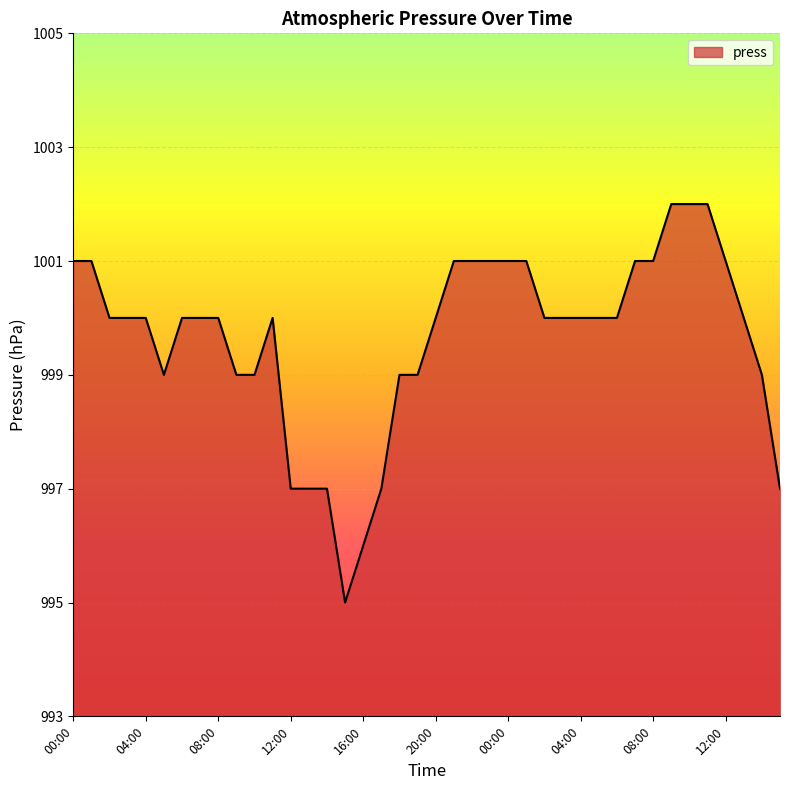

What is the minimum value shown in the chart?

995